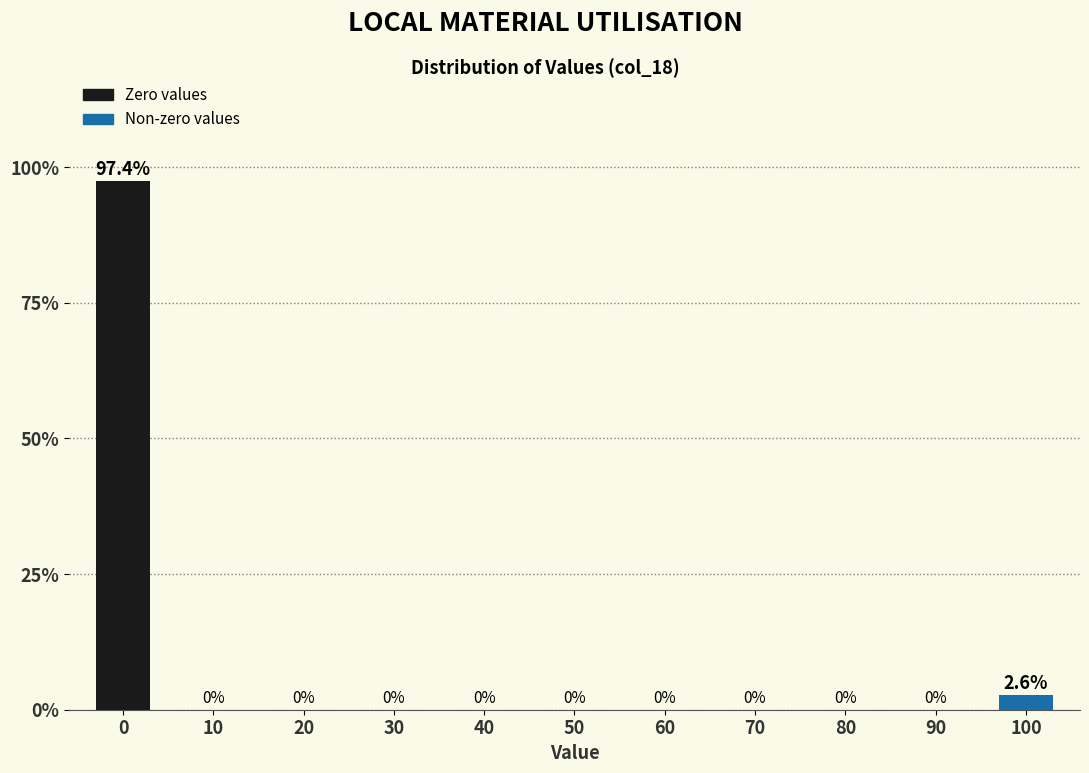

Reading left to right, transcribe all the data shown in this chart.

0=97.4	10=0.0	20=0.0	30=0.0	40=0.0	50=0.0	60=0.0	70=0.0	80=0.0	90=0.0	100=2.6